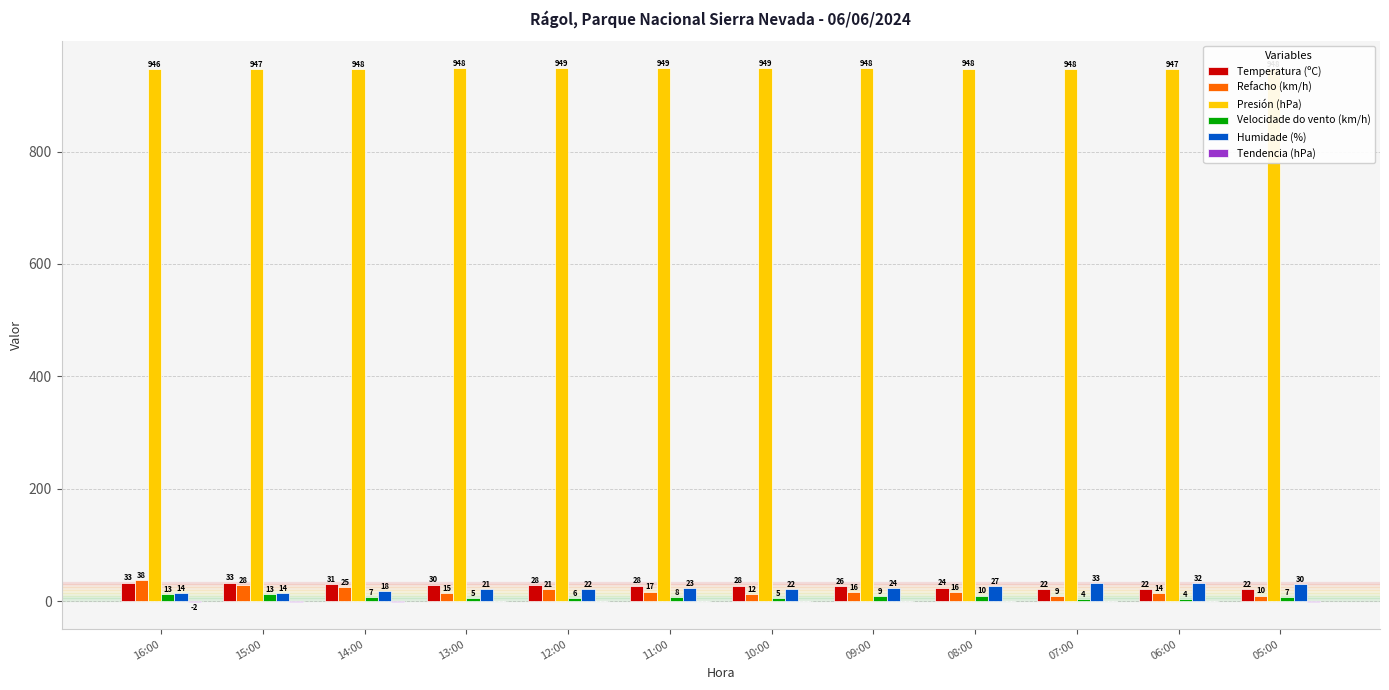

What is the maximum value for Presión (hPa)?

948.9